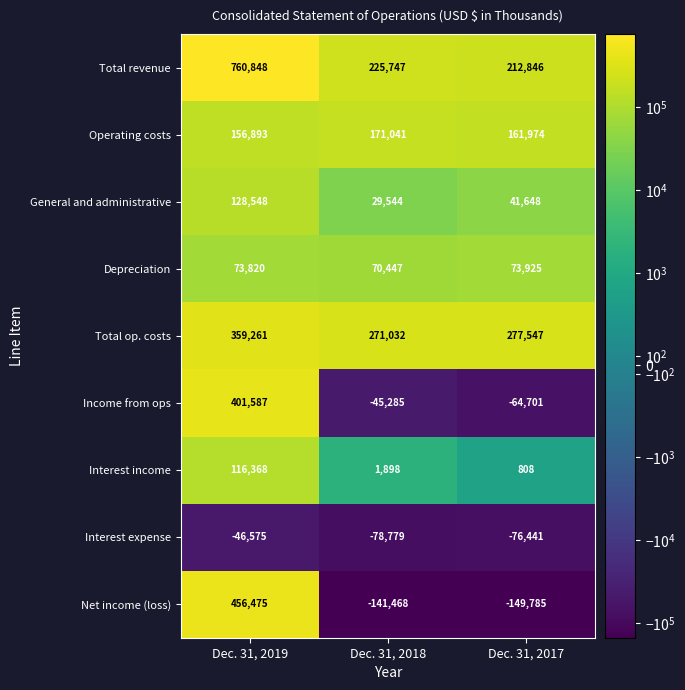

List the series in order of their peak value, lowest first.

Interest expense, Depreciation, Interest income, General and administrative, Operating costs, Total op. costs, Income from ops, Net income (loss), Total revenue